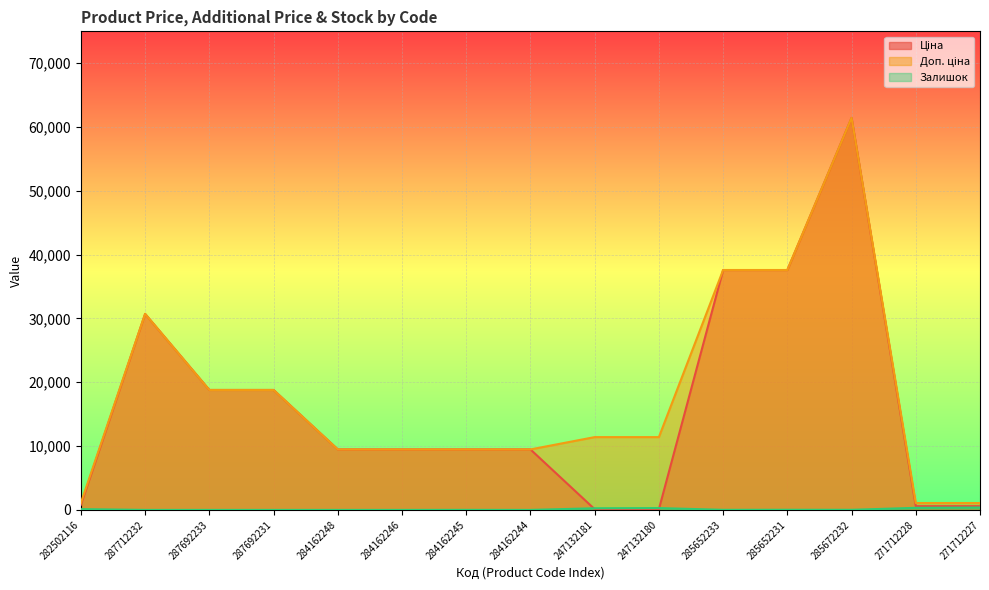

What is the total value across all series at 287692233?

37593.6